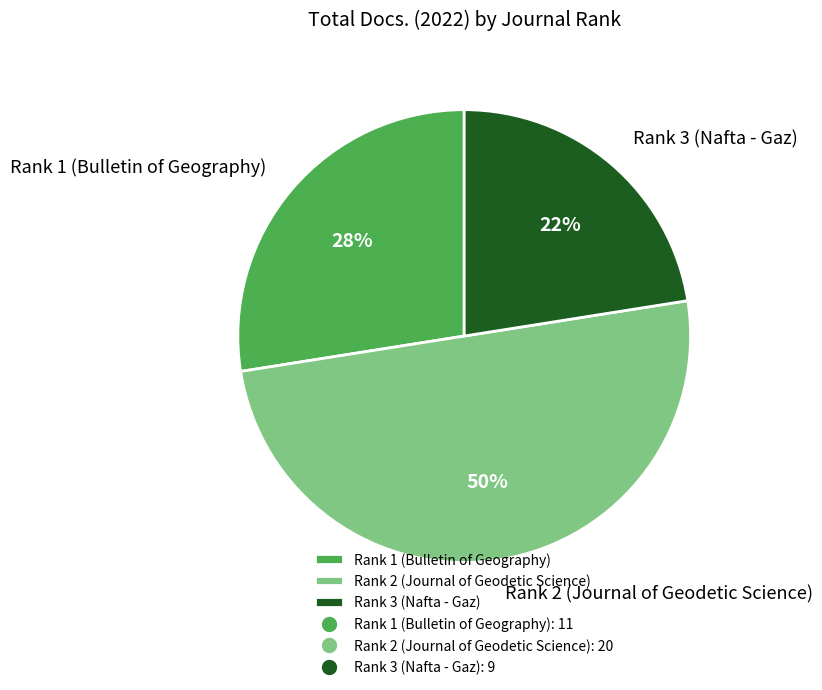

Does Rank 1 (Bulletin of Geography) account for over 50% of the chart?

No